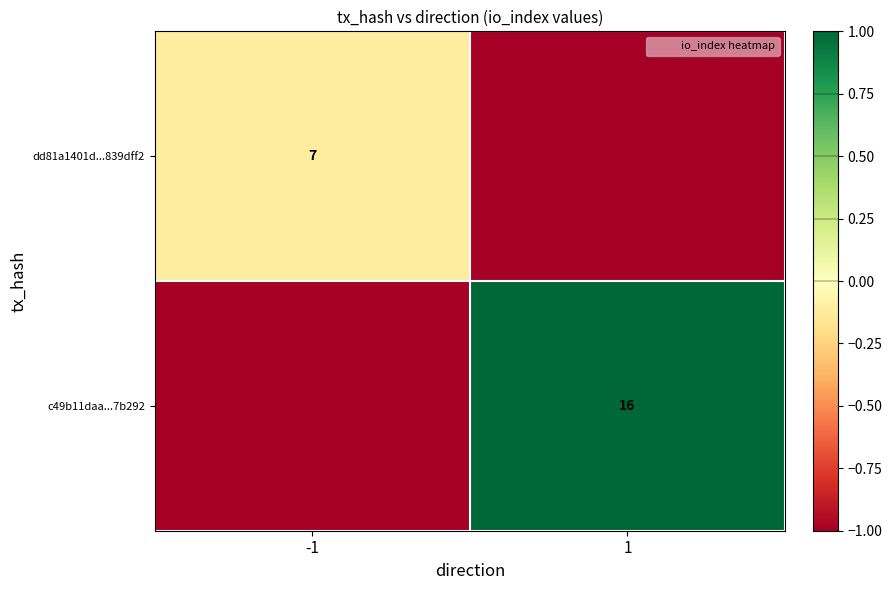

What is the smallest value displayed?

-1.0